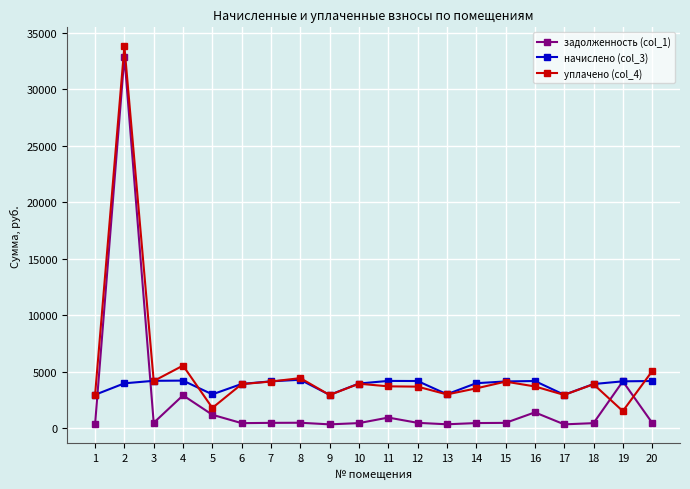

What is the average value of the начислено (col_3) series?

3810.4